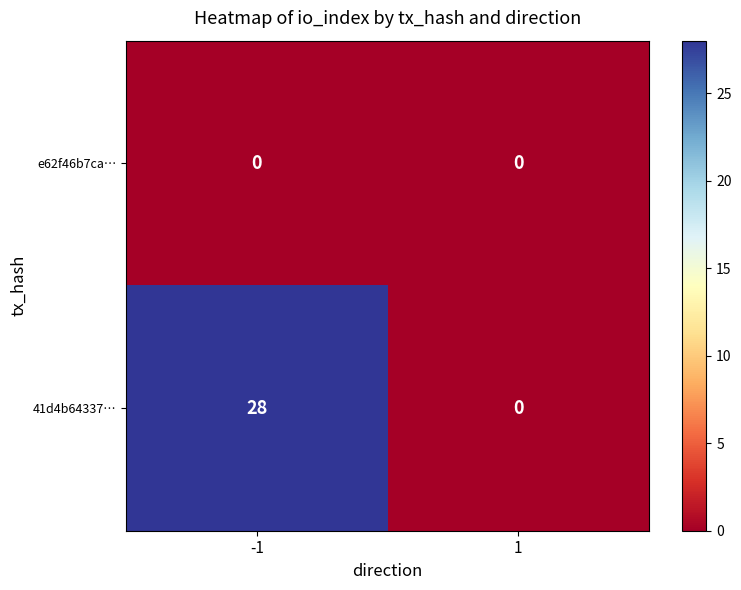

How many values in the 41d4b64337… series are below 28?

1